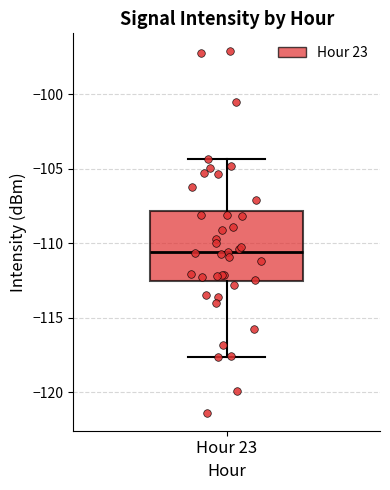

Read this box plot against the y-axis: the position of the median line, the range covered by the box, and the ends of both whiskers. The values are not printed on the chart, so give them approximately, as read against the axis.

median -110.5, box -112.5 to -108.0, whiskers -117.5 to -104.5